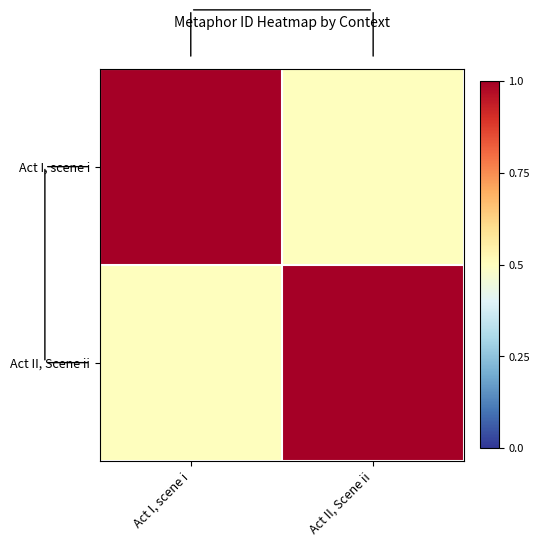

Reading right to left, list all the values displayed in this chart.

Act I, scene i: Act II, Scene ii=0.5	Act I, scene i=1.0
Act II, Scene ii: Act II, Scene ii=1.0	Act I, scene i=0.5